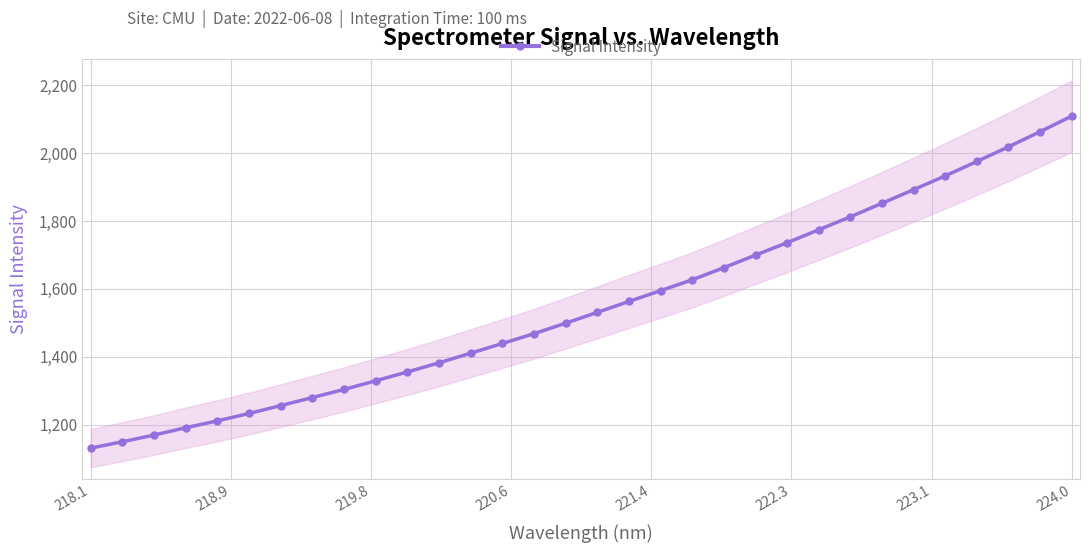

At which category does the chart reach its minimum across all series?

218.1